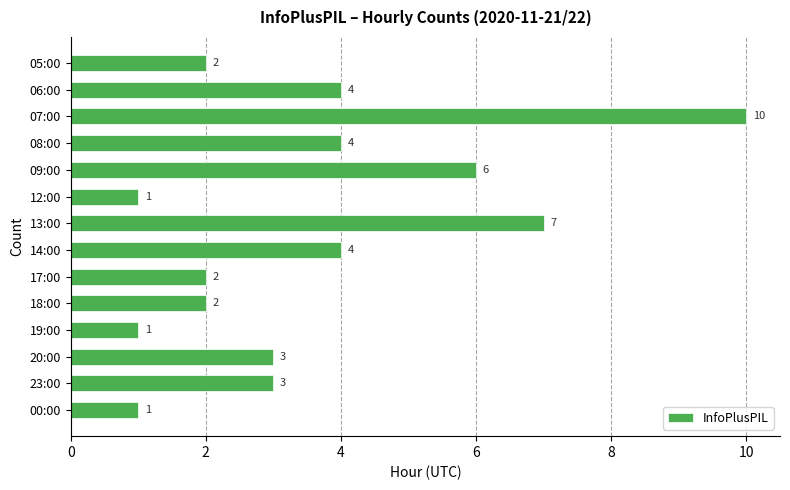

How many data points does each series have?

14